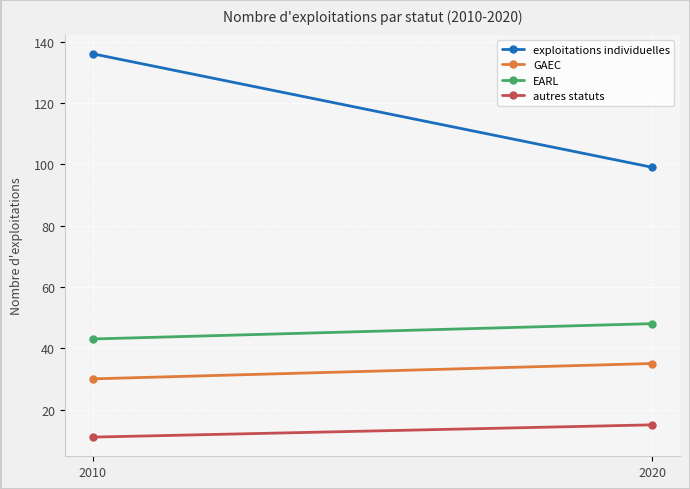

What is the difference between the maximum and minimum values in the GAEC series?

5